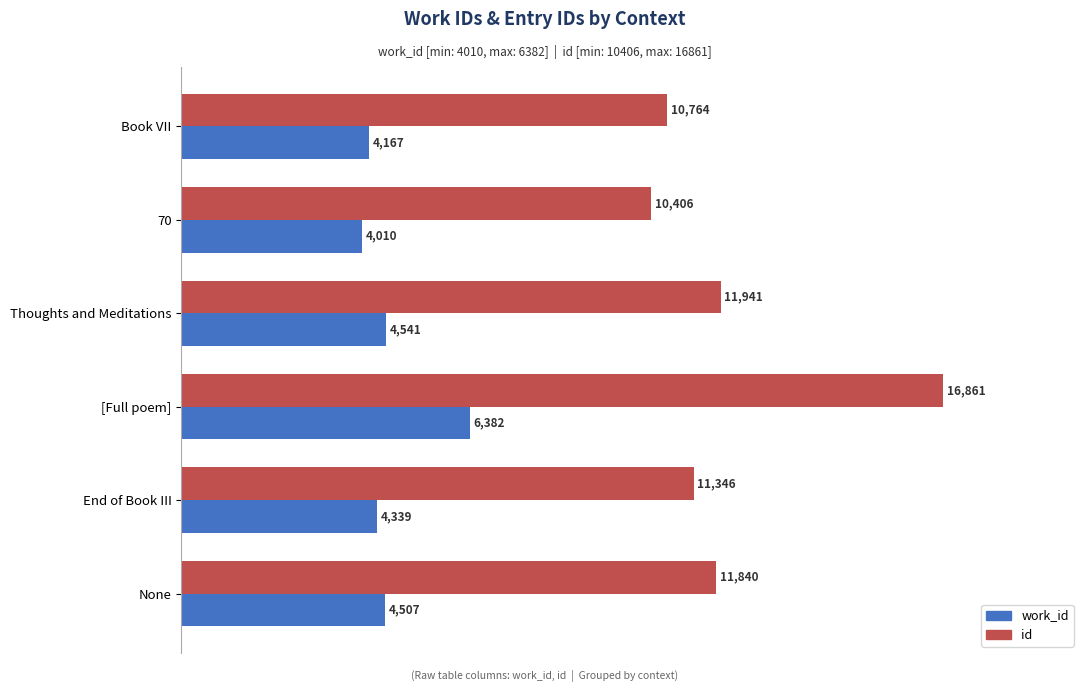

Rank the series by their average value, from highest to lowest.

id, work_id